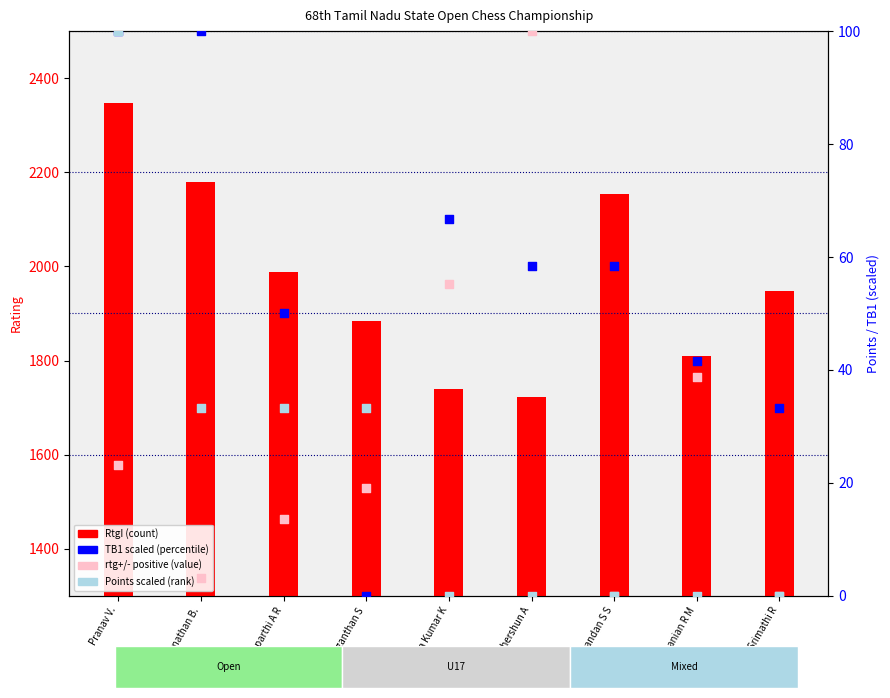

Which series contains the highest Y value?

RtgI (count)